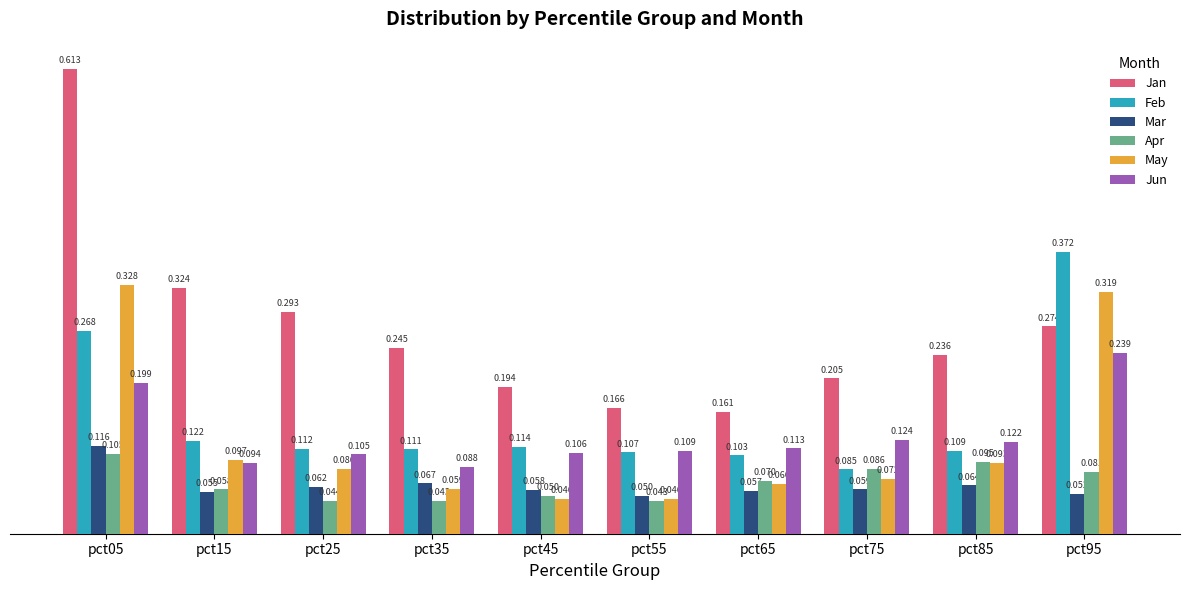

How many categories are shown in the chart?

10